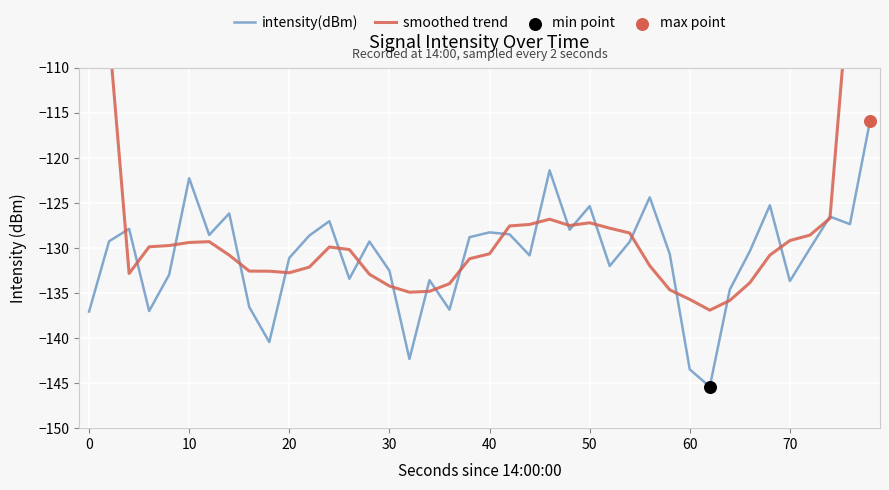

Which series has the largest Y range (max minus min)?

smoothed trend